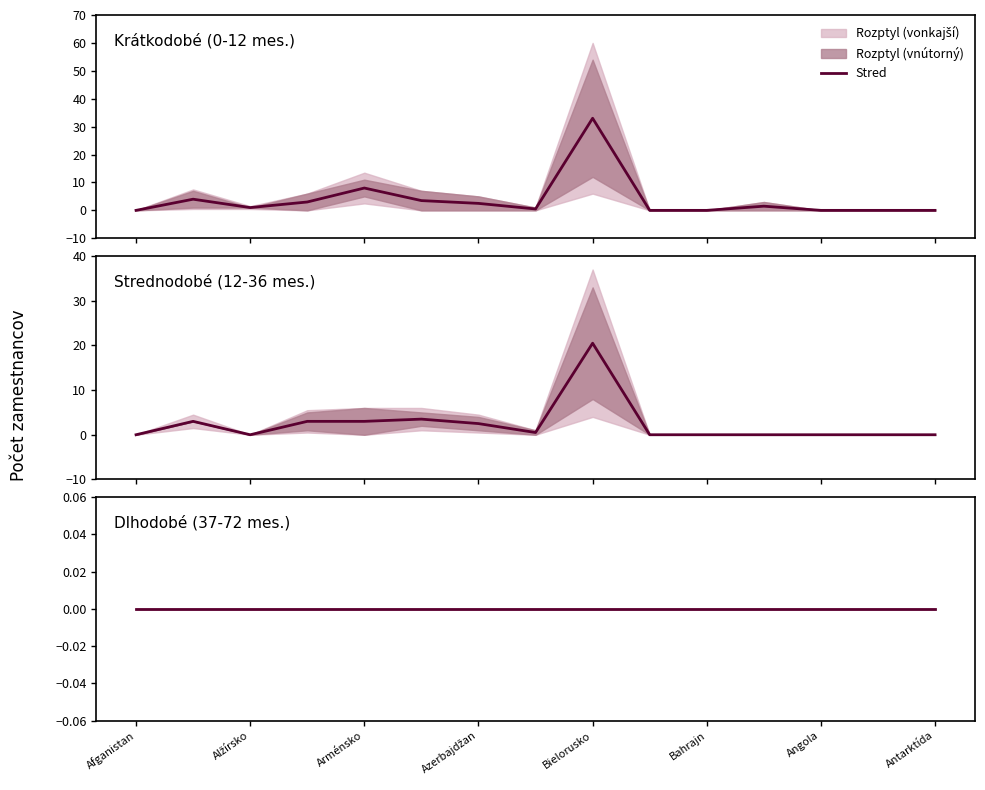

True or false: 25-36 mesiacov and 37-48 mesiacov intersect in this chart.

False